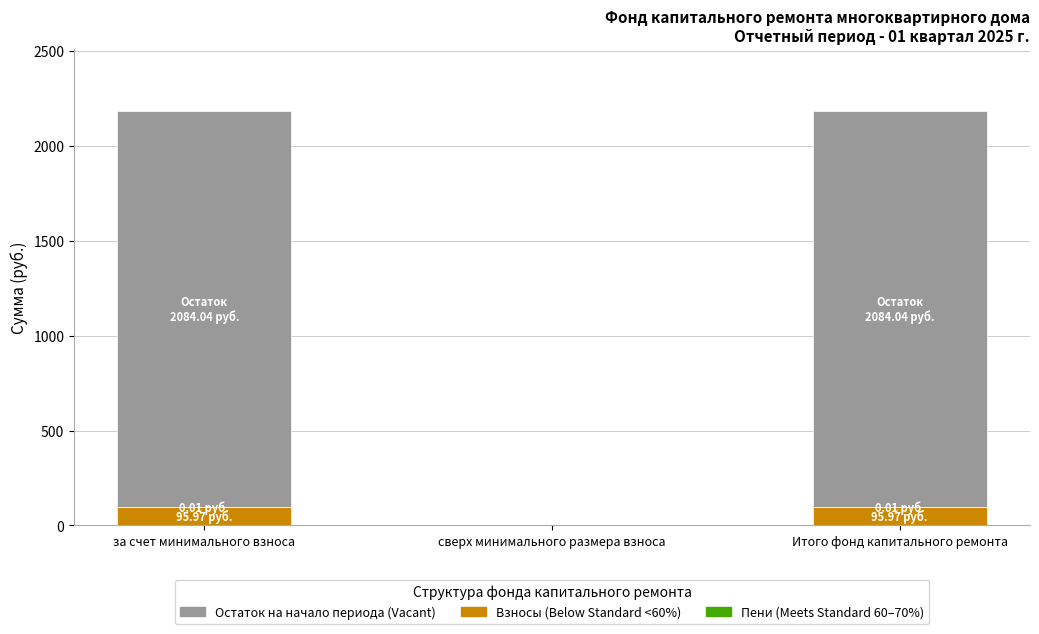

Are the bars grouped side by side (vs. stacked)?

No